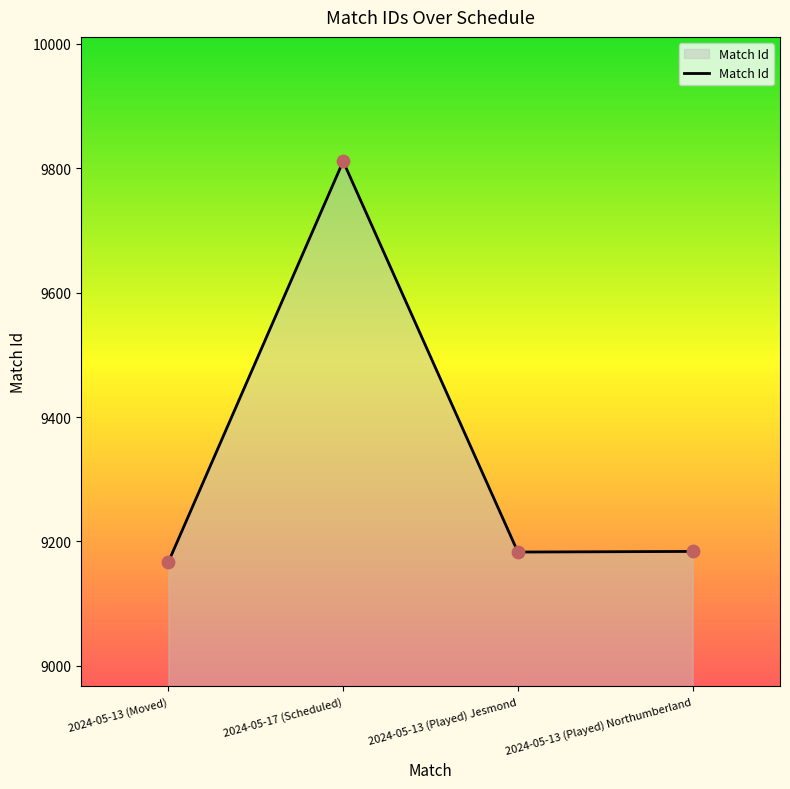

What is the ratio of the value at 2024-05-13 (Played) Jesmond to the value at 2024-05-17 (Scheduled)?

0.9